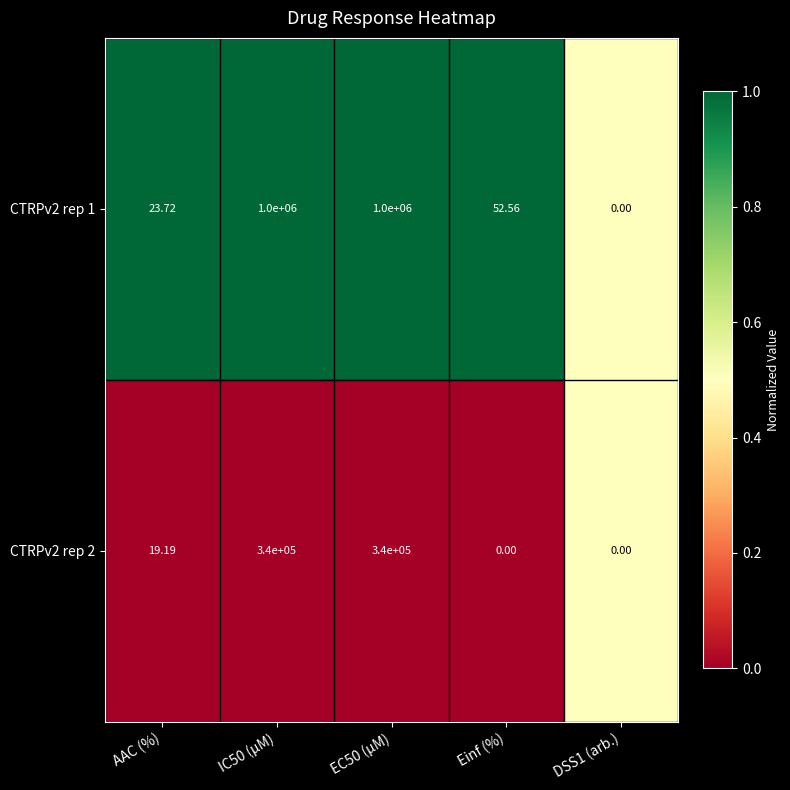

Is the value of CTRPv2 rep 1 at DSS1 (arb.) greater than the value of CTRPv2 rep 2 at AAC (%)?

No